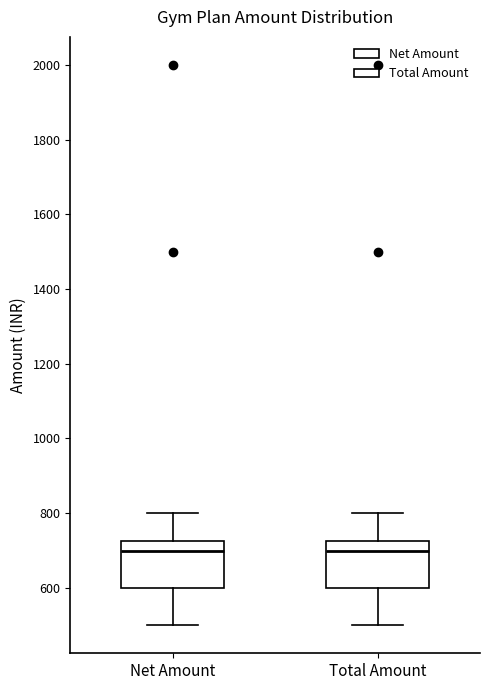

Where does the median line of the box for Net Amount sit on the y-axis? The values are not printed on the chart, so give them approximately, as read against the axis.

700